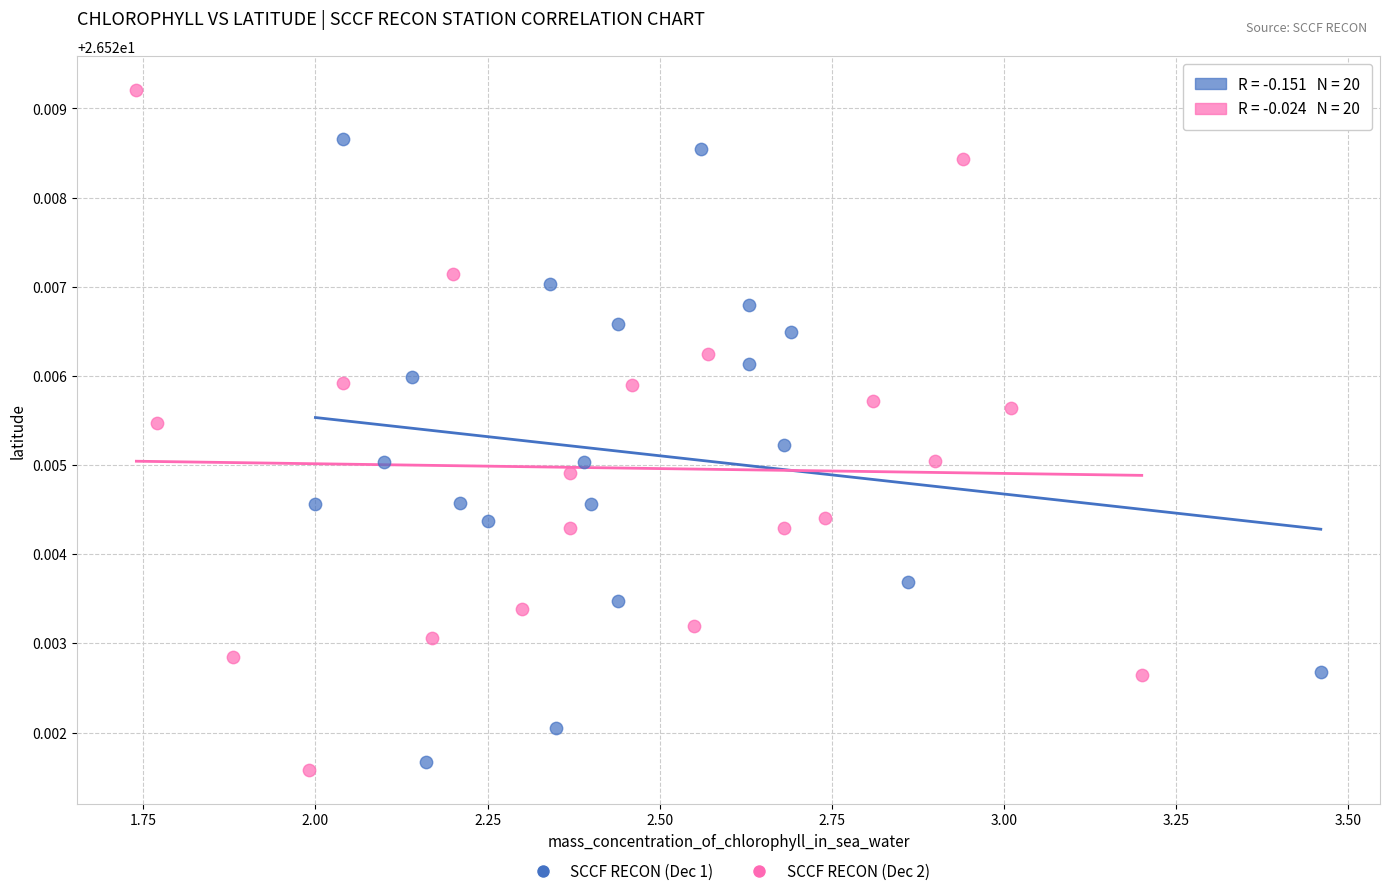

Which series contains the highest Y value?

SCCF RECON (Dec 2)